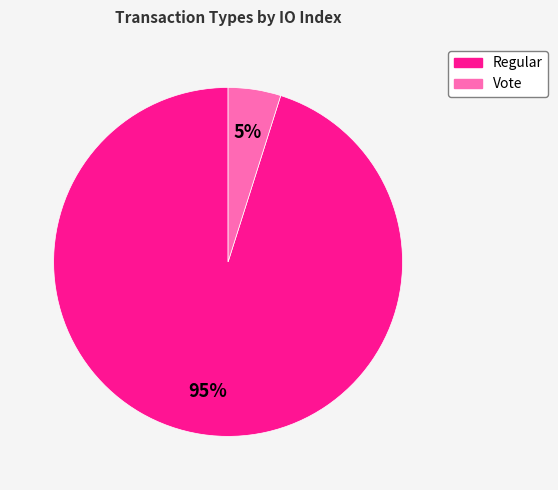

How many segments does this pie chart have?

2